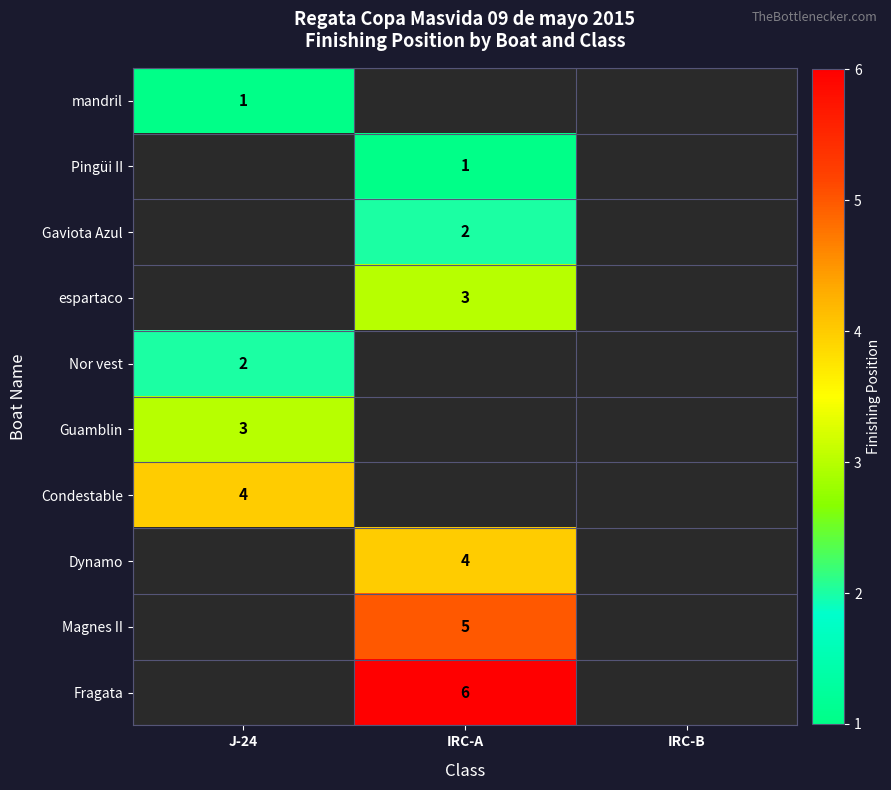

The value of espartaco at IRC-A is 3. True or false?

True